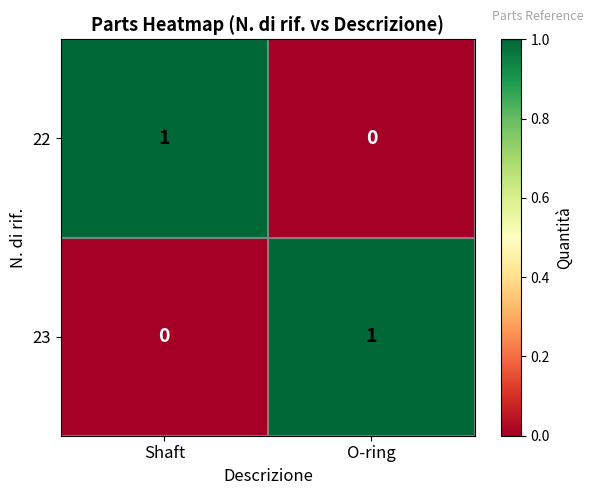

How many data points in 22 are less than 1?

1